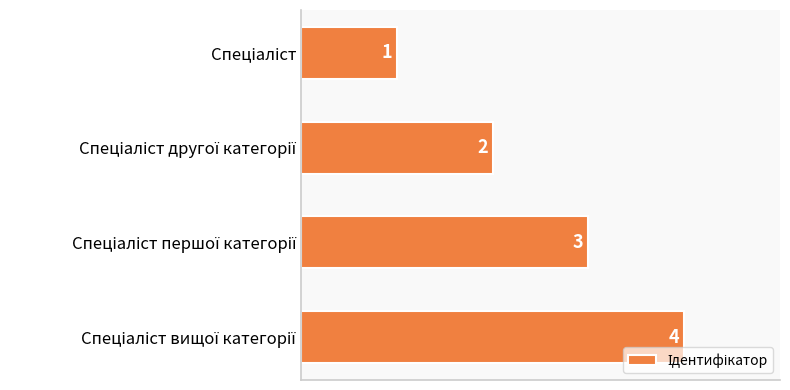

Does the chart contain any negative values?

No